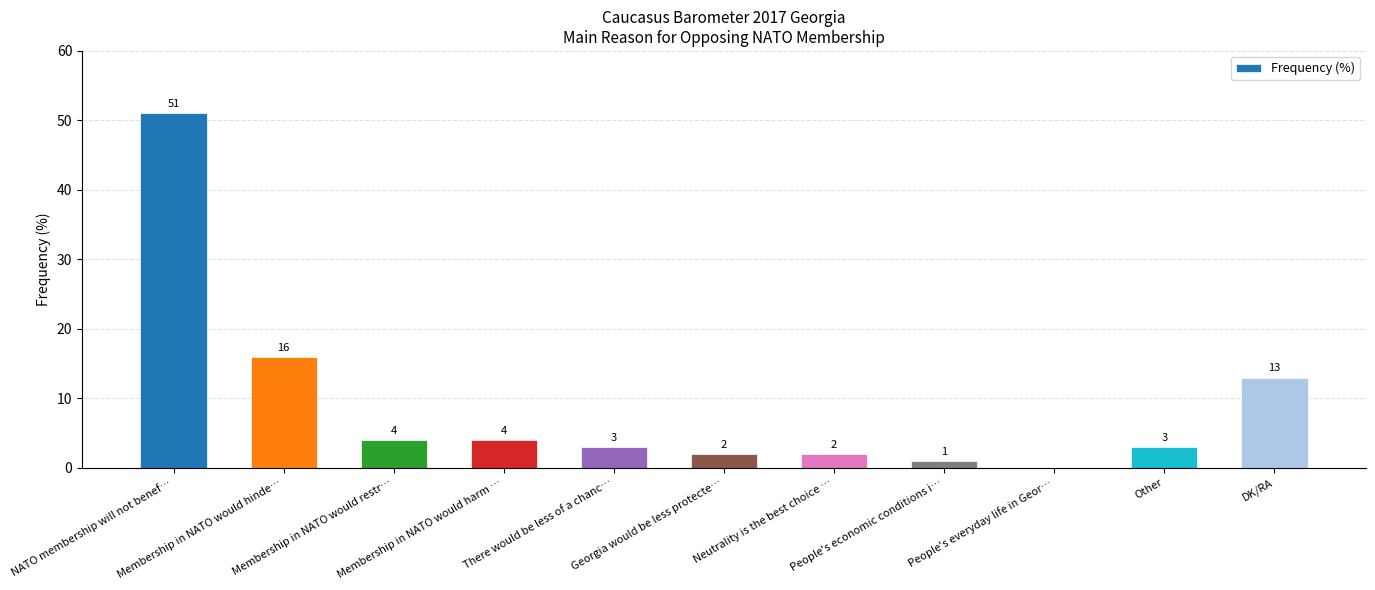

What is the sum of all values?

99